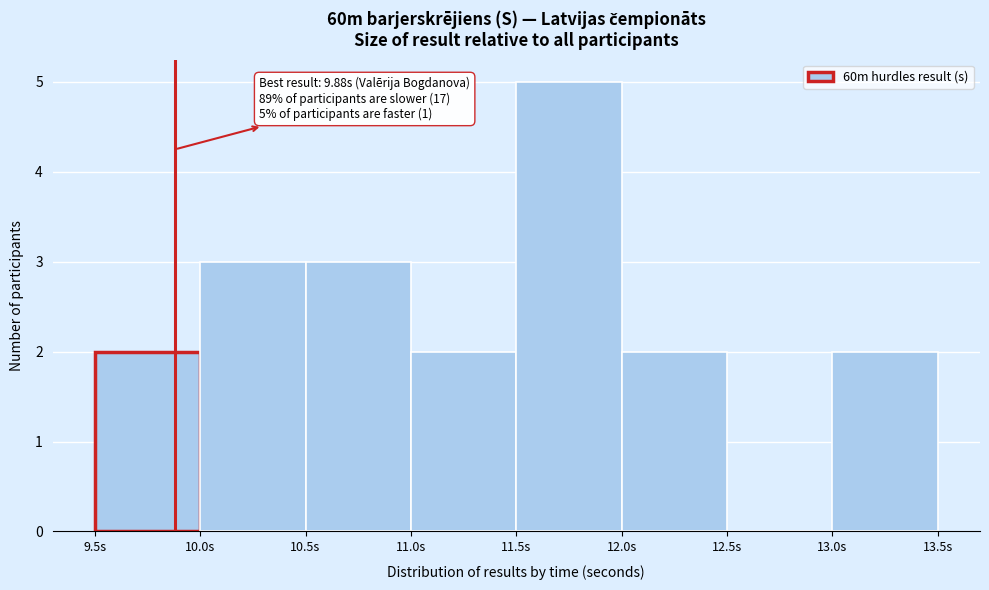

Over which range of the x-axis is the bar tallest?

11.5 to 12.0